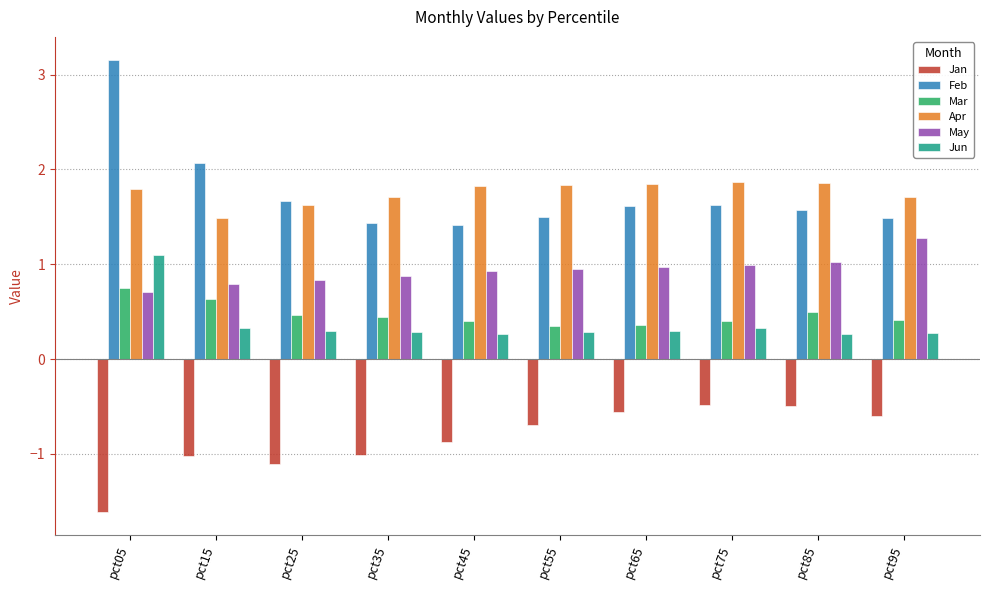

Are the bars horizontal?

No